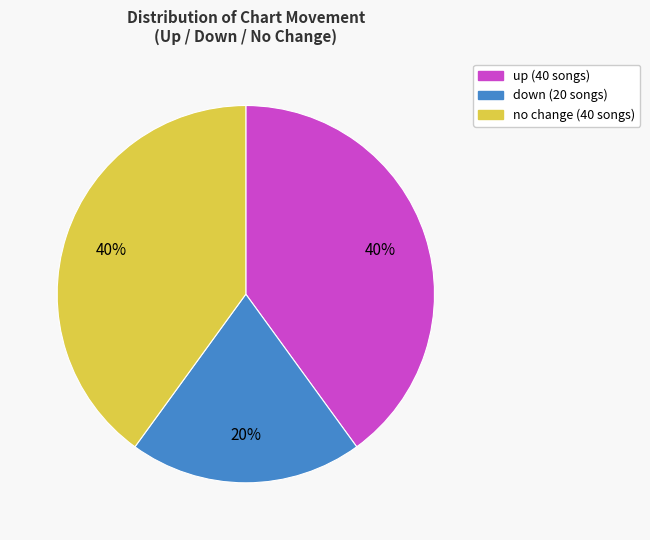

To the nearest percent, what is the average slice percentage?

33%